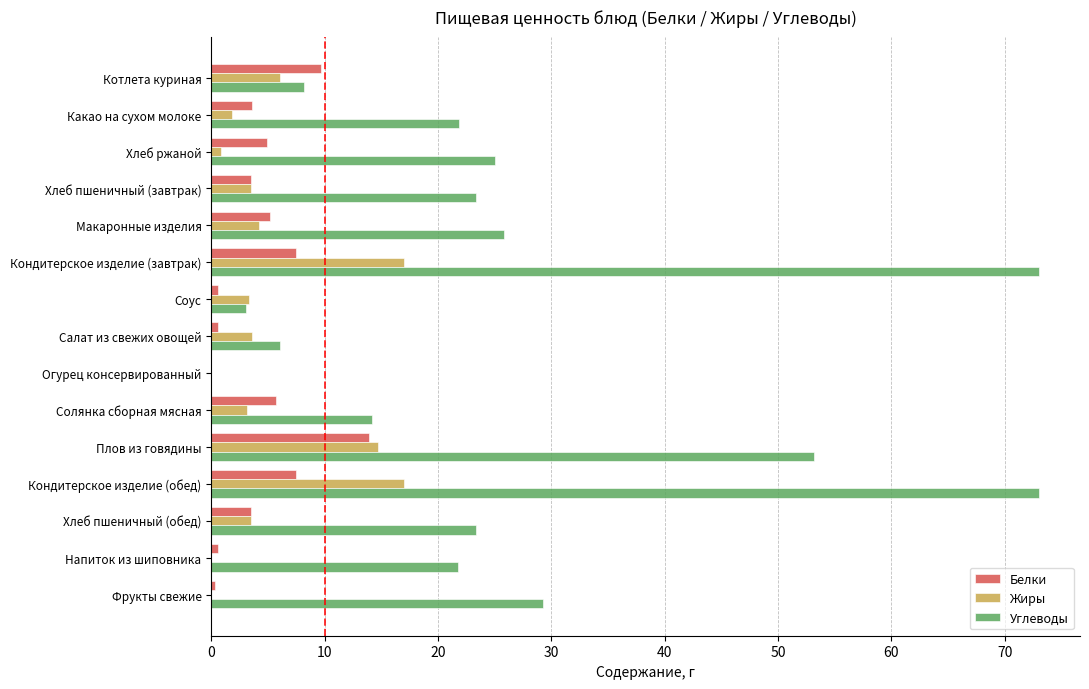

At which label is Углеводы closest to 36?

Фрукты свежие